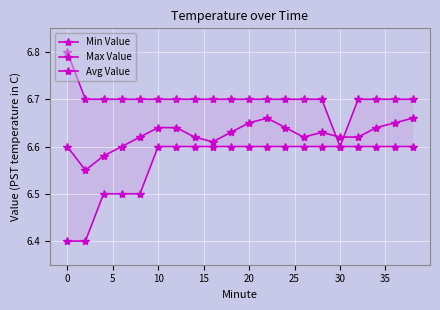

The value of Avg Value at 20 is 1.9. True or false?

False